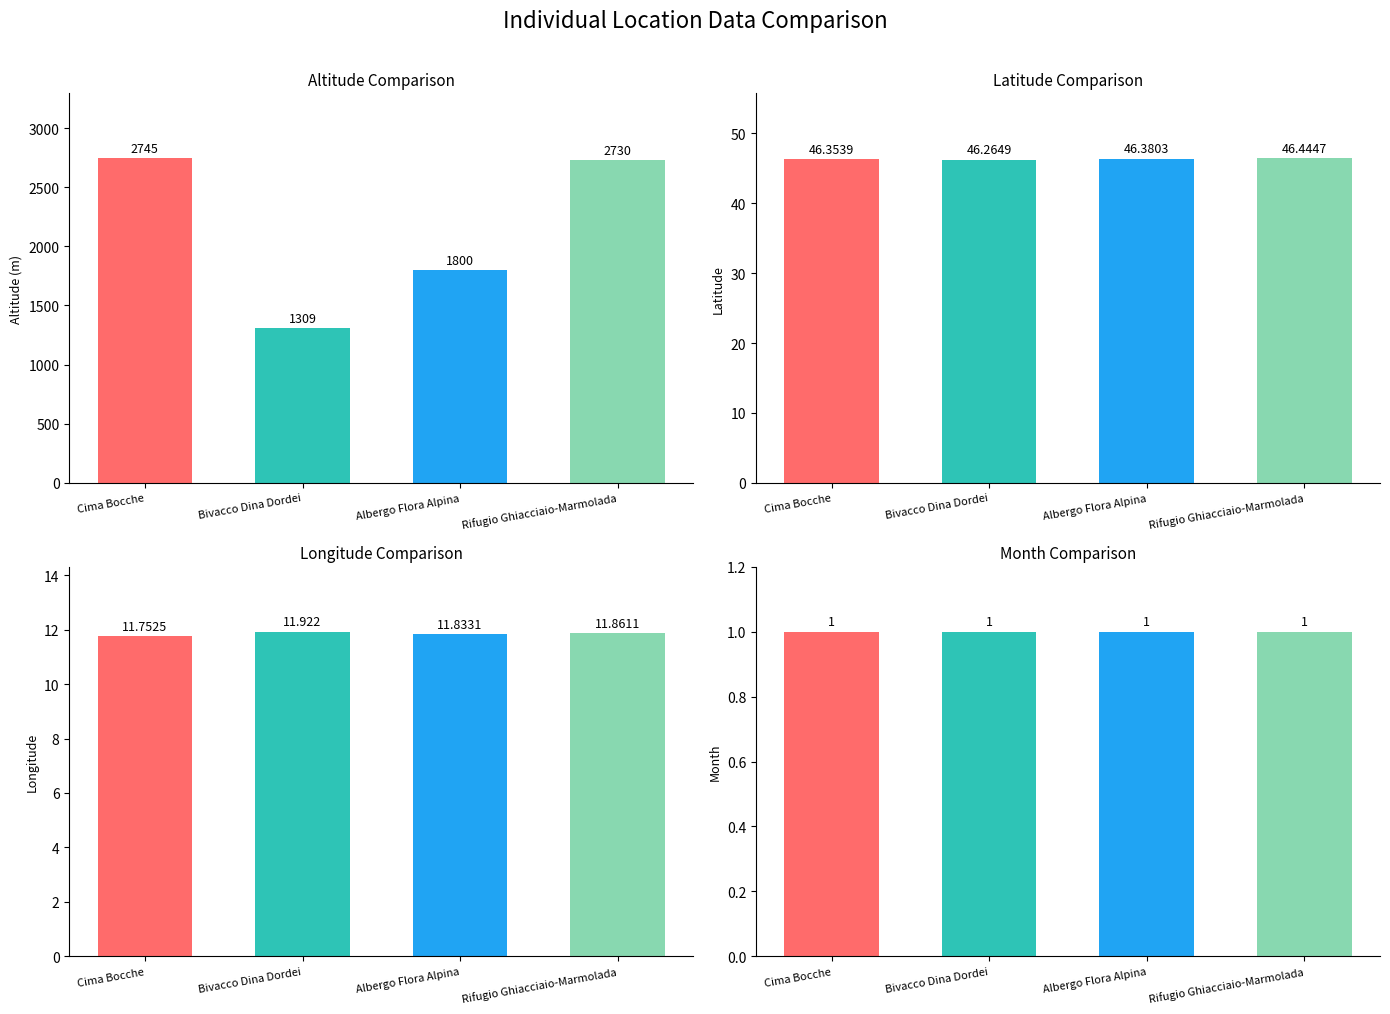

Reading left to right, transcribe all the data shown in this chart.

Altitude (Meters): Cima Bocche=2745.0	Bivacco Dina Dordei=1309.0	Albergo Flora Alpina=1800.0	Rifugio Ghiacciaio-Marmolada=2730.0
Lat: Cima Bocche=46.4	Bivacco Dina Dordei=46.3	Albergo Flora Alpina=46.4	Rifugio Ghiacciaio-Marmolada=46.4
Long: Cima Bocche=11.8	Bivacco Dina Dordei=11.9	Albergo Flora Alpina=11.8	Rifugio Ghiacciaio-Marmolada=11.9
Month#: Cima Bocche=1.0	Bivacco Dina Dordei=1.0	Albergo Flora Alpina=1.0	Rifugio Ghiacciaio-Marmolada=1.0